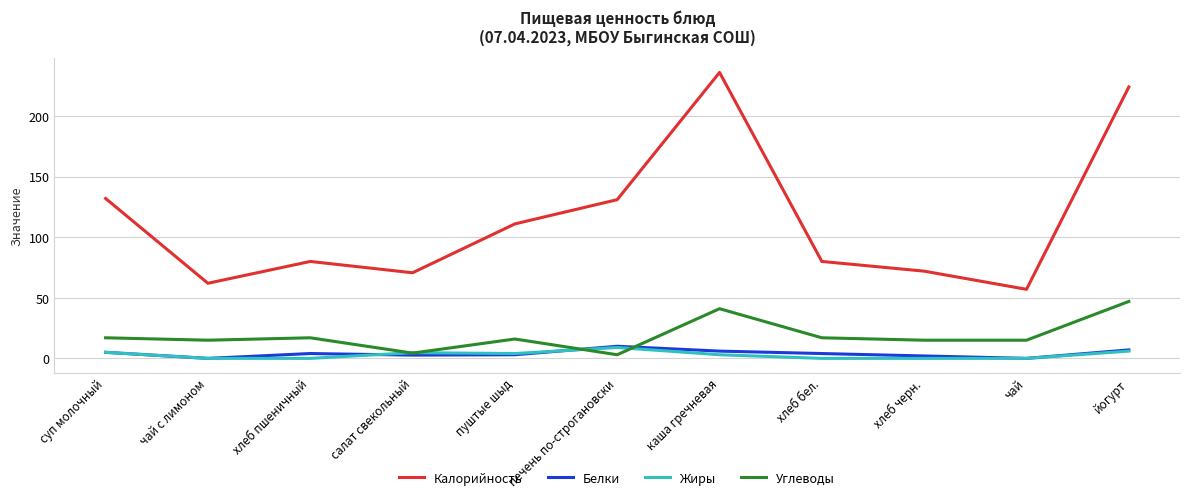

The value of Калорийность at салат свекольный is 117.6. True or false?

False